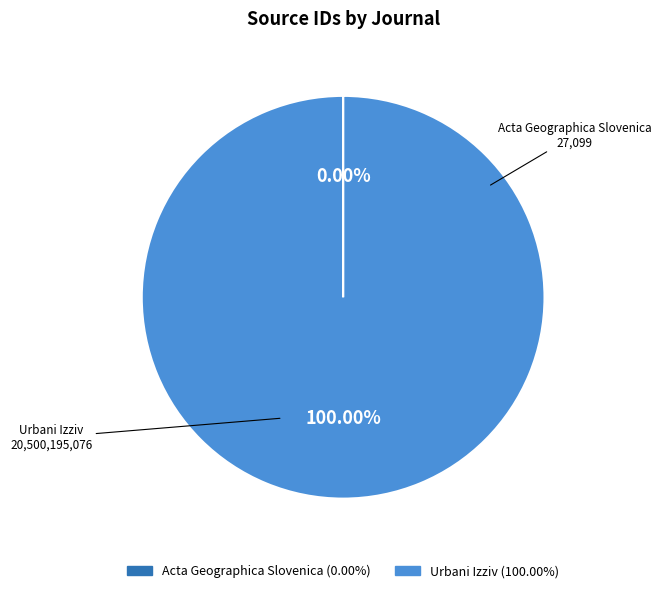

Which category has the biggest portion of the pie?

Urbani Izziv